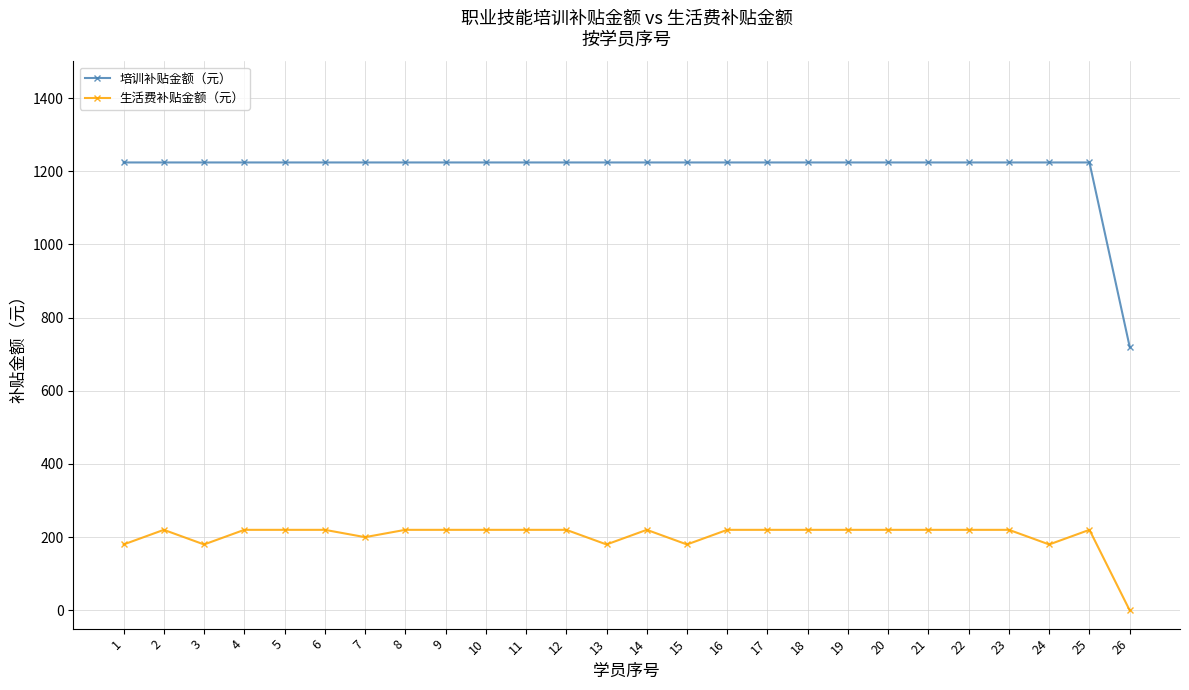

At which category does 生活费补贴金额（元） reach its first local valley?

3